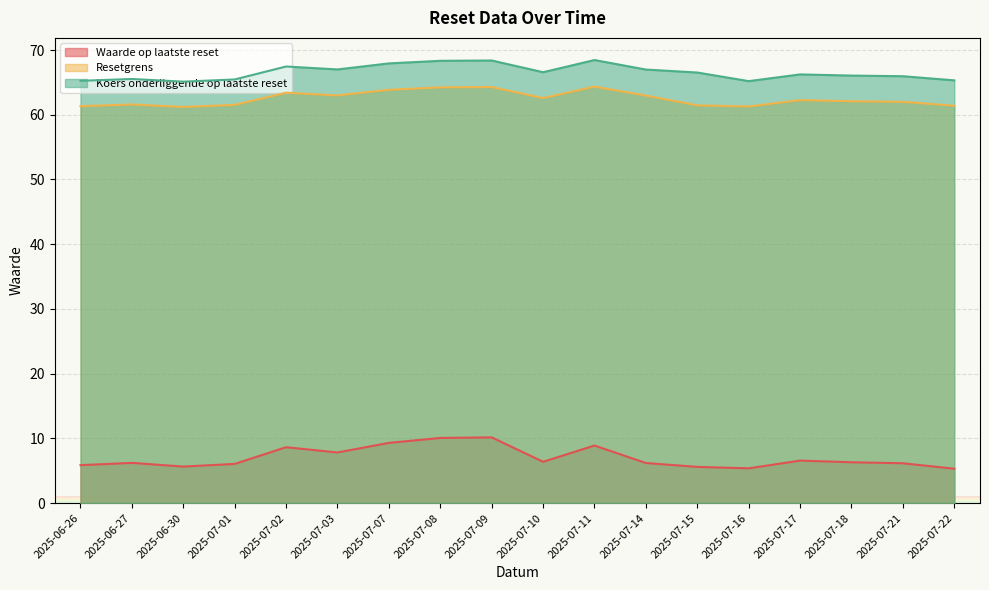

Which series has the largest total across all categories?

Koers onderliggende op laatste reset